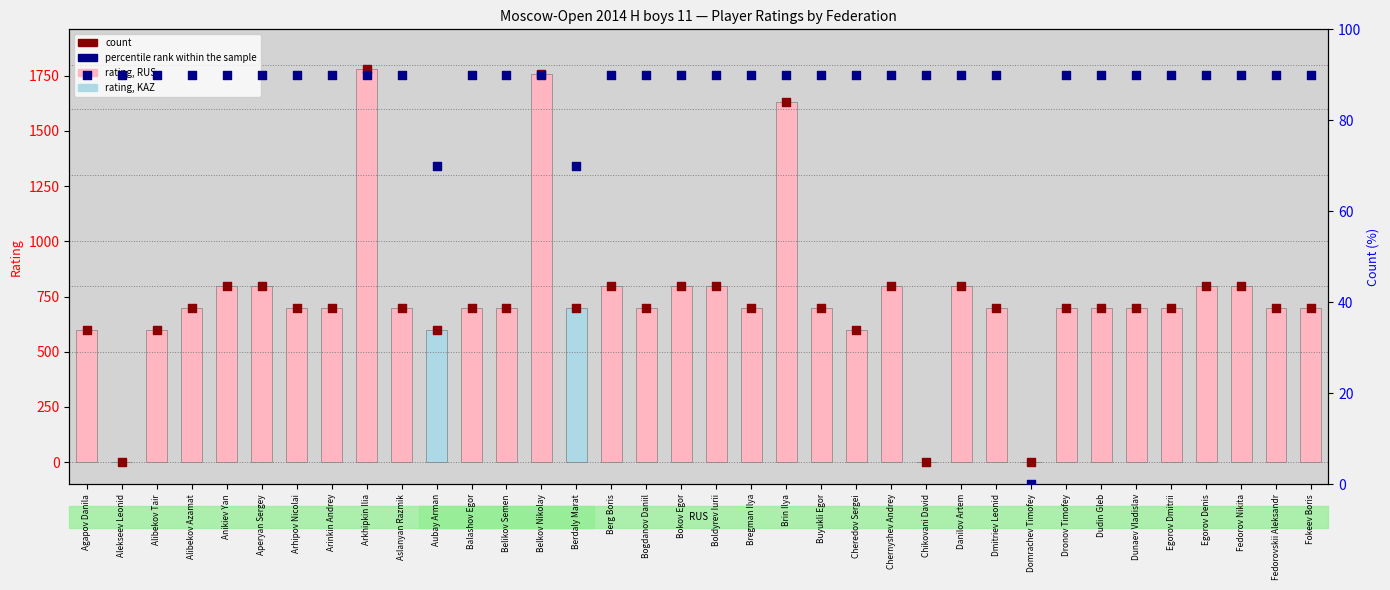

Is the value of rating at Dmitriev Leonid greater than the value of count at Dudin Gleb?

No